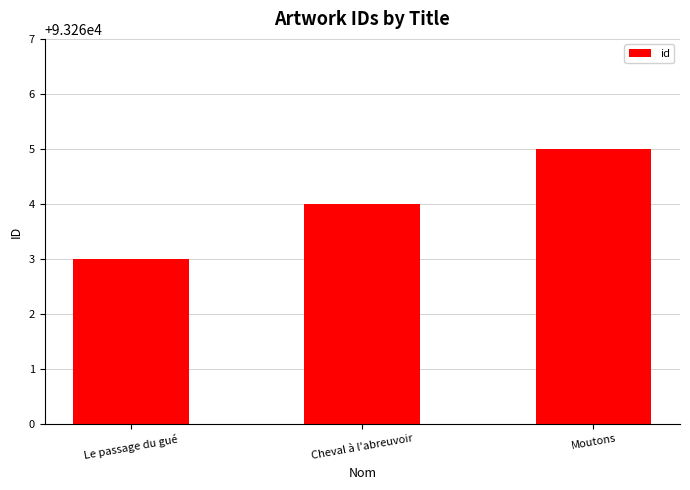

What is the approximate value at Cheval à l'abreuvoir?

93264